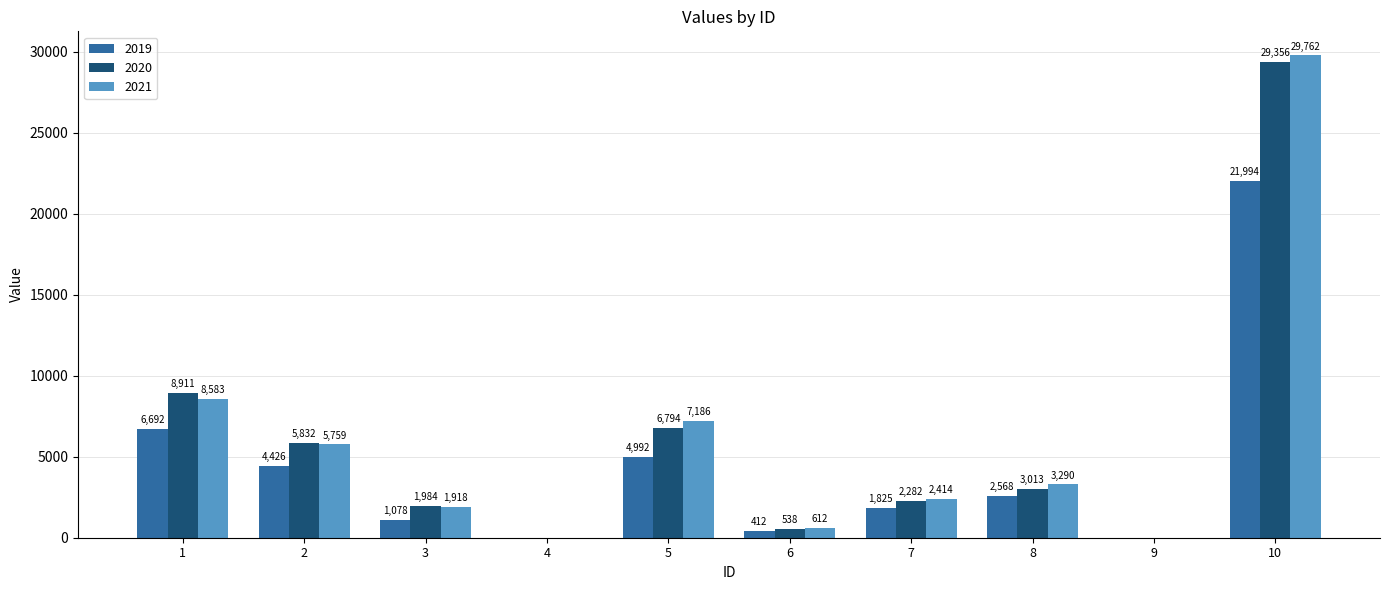

Is the value of 2019 at 9 greater than the value of 2020 at 3?

No